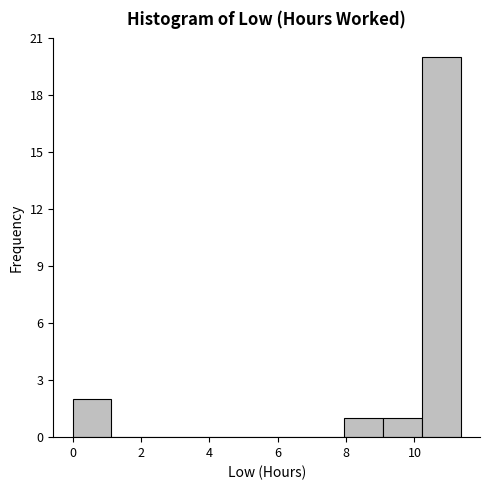

What is the height of the bar covering 9.0 to 10.2 on the x-axis? Neither the bar edges nor the heights are printed on the chart, so give them approximately, as read against the axes.

1